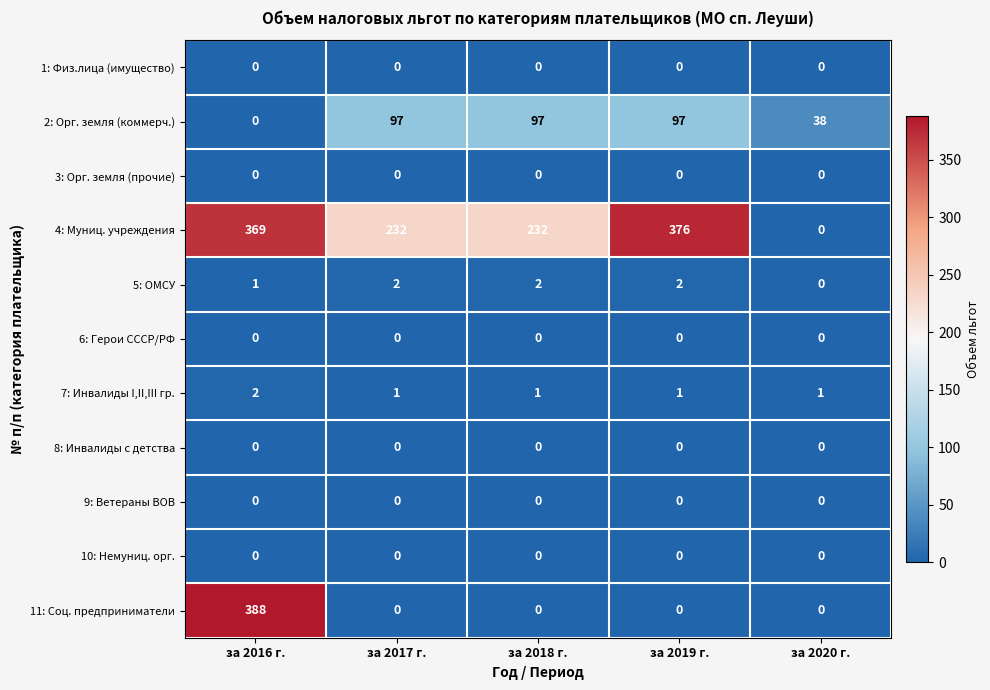

What is the sum of the 7: Инвалиды I,II,III гр. values at за 2017 г. and за 2016 г.?

3